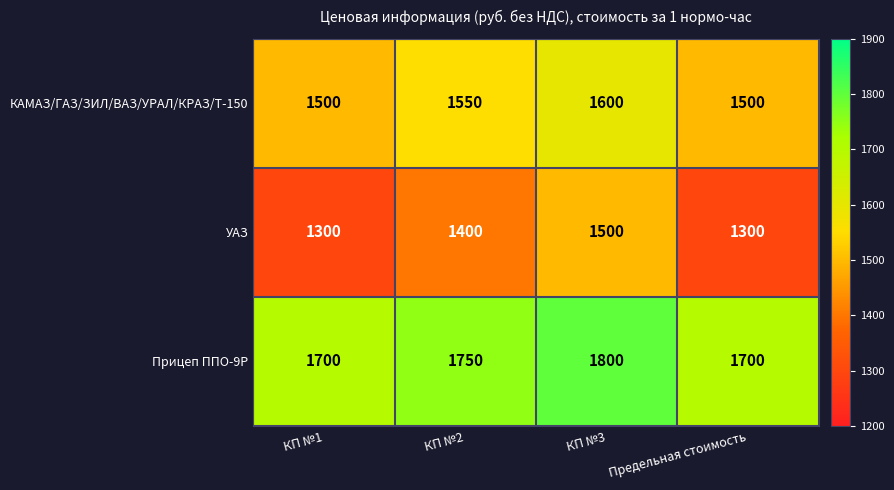

What is the difference between the highest and lowest values at КП №2?

350